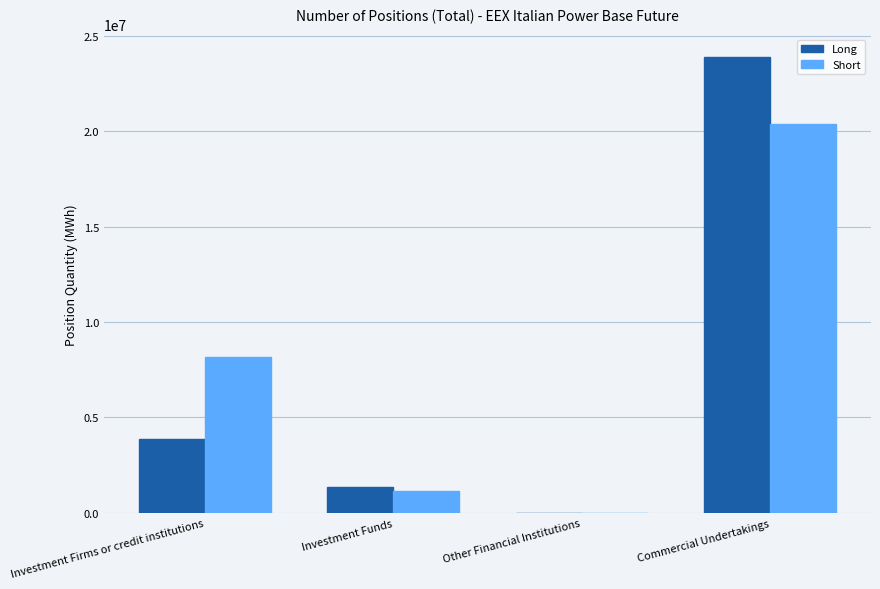

What are all the series names shown in the legend?

Long, Short